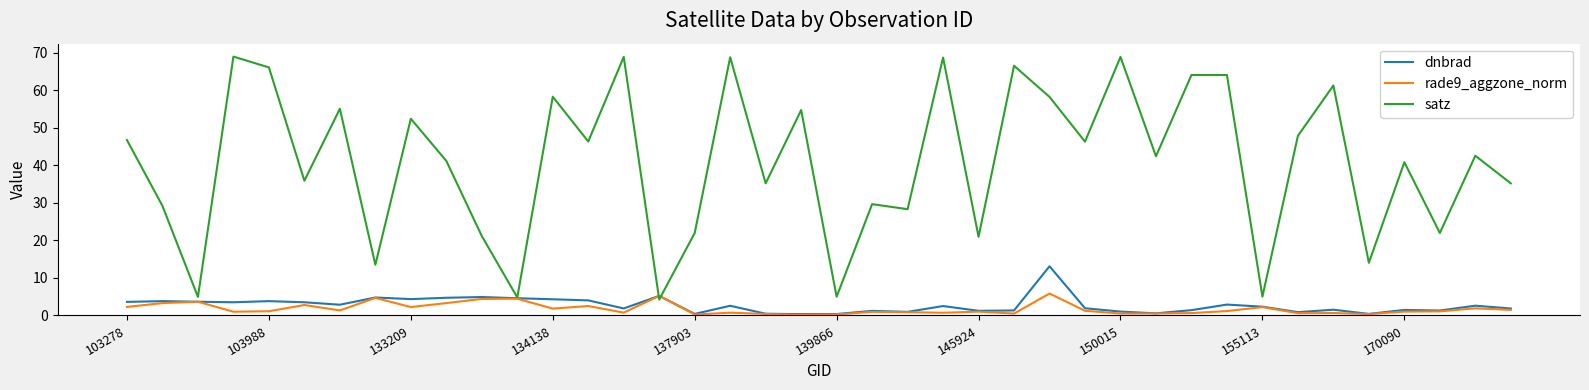

Which series has the largest total across all categories?

satz